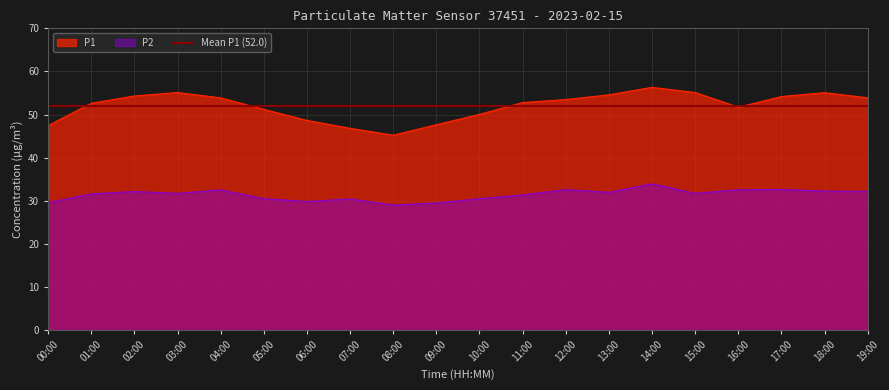

Where is P2 nearest to the value 31?

11:00